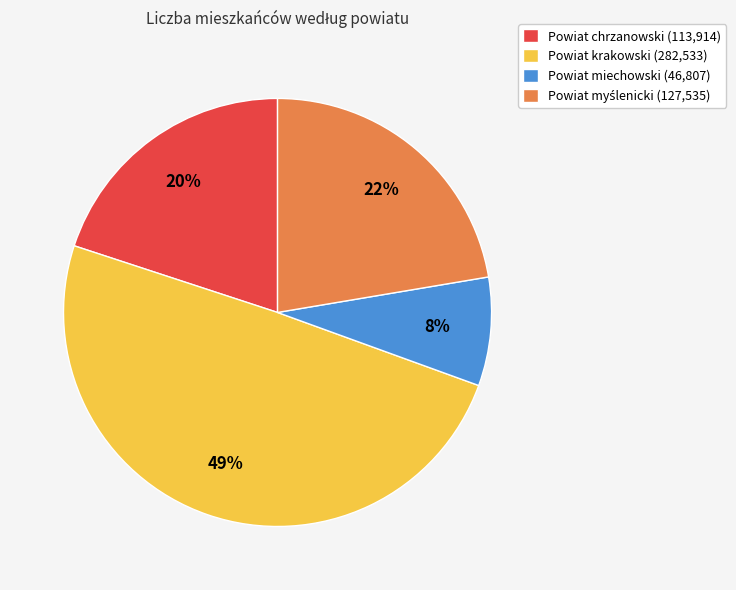

Is Powiat miechowski the majority of the pie?

No